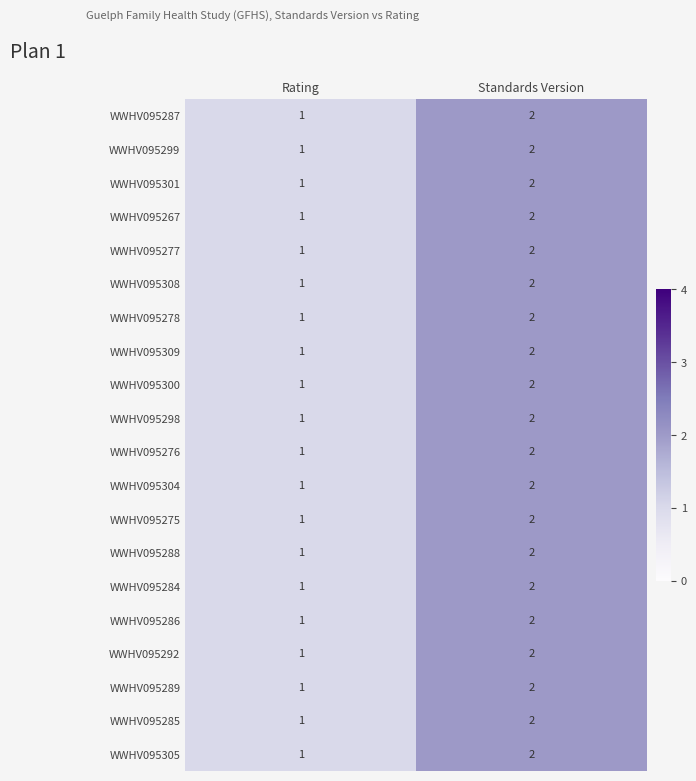

At which label does WWHV095276 reach its minimum?

Rating